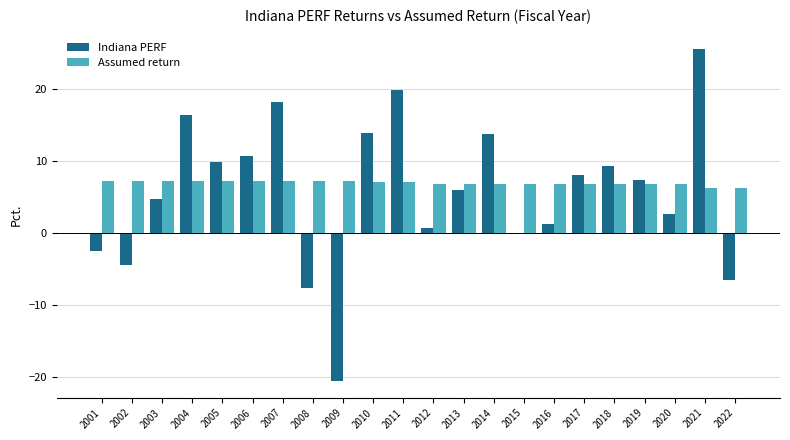

What is the maximum value shown in the chart?

25.5